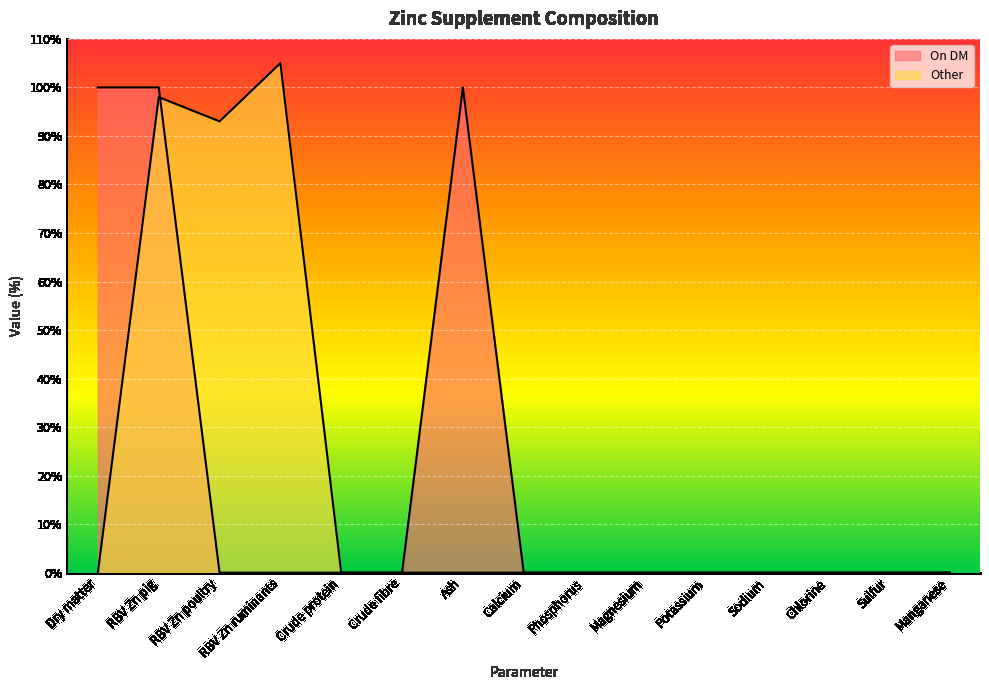

Is it true that On DM equals 23 at RBV Zn pig?

False